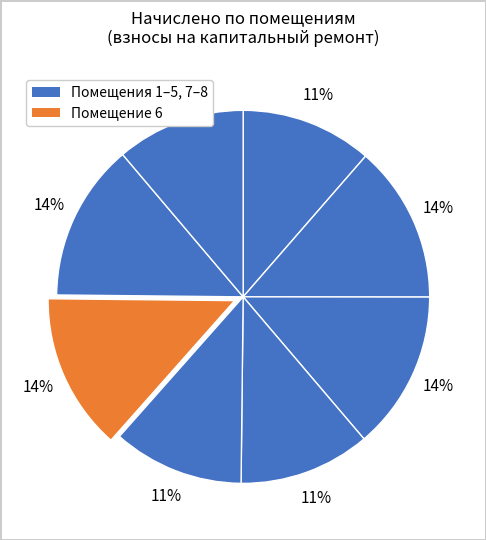

Count the number of slices in the pie.

8